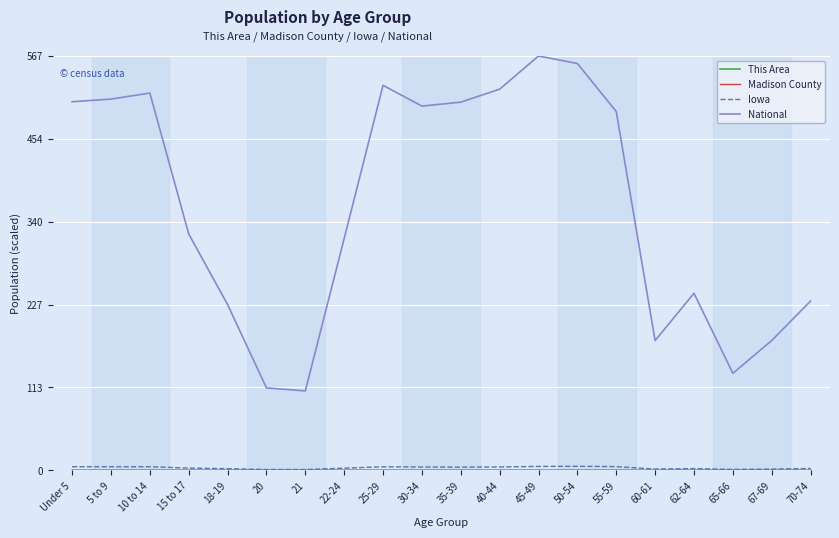

True or false: National and This Area intersect in this chart.

False